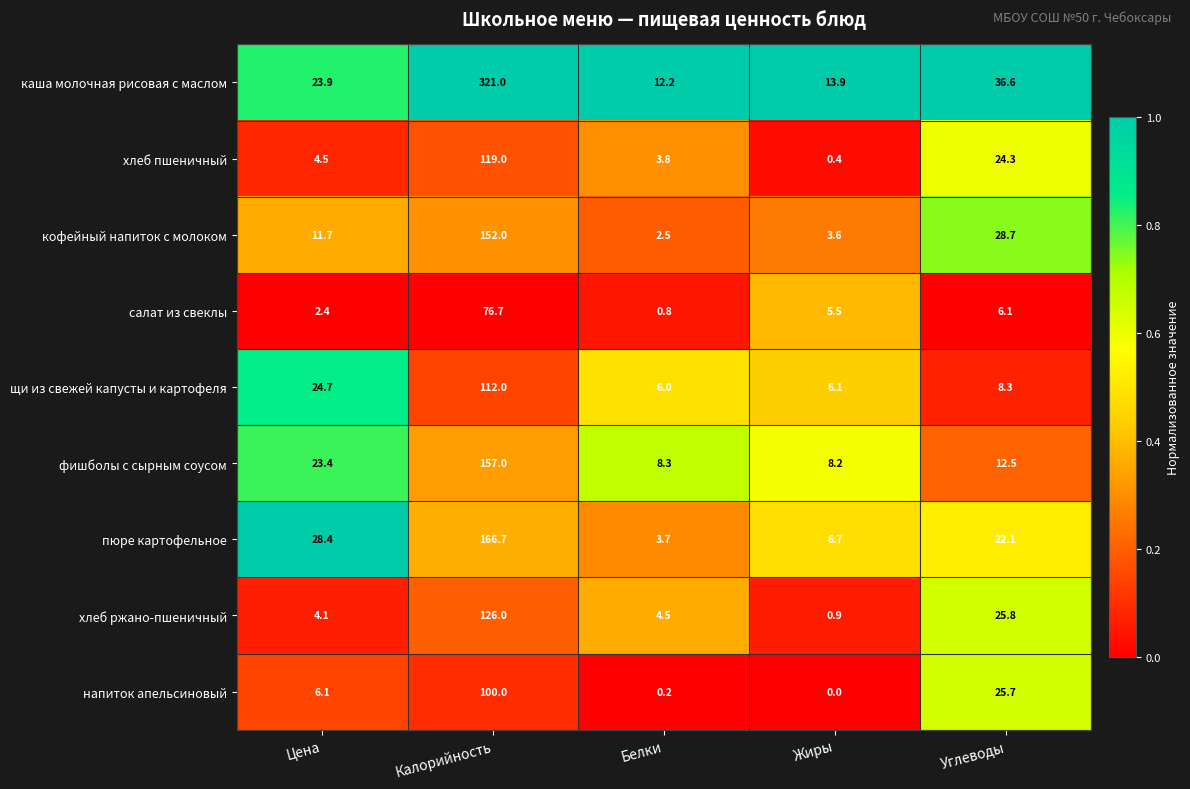

What is the maximum value shown in the chart?

321.0